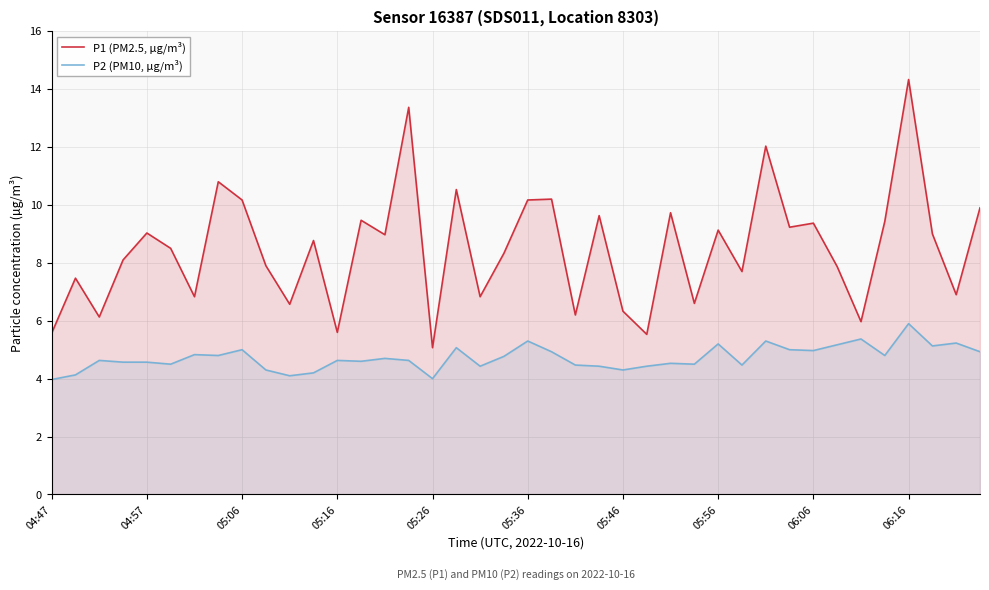

True or false: P1 (PM2.5, µg/m³) and P2 (PM10, µg/m³) intersect in this chart.

False